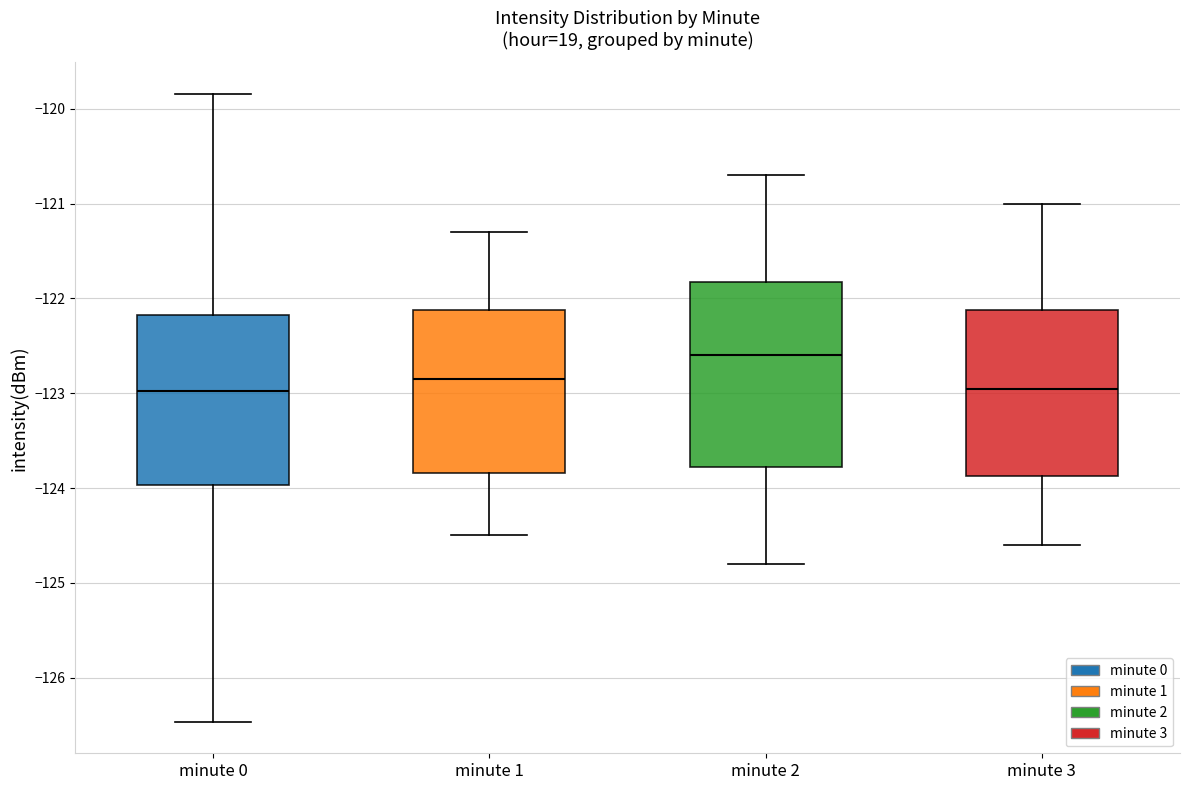

Reading left to right, read every box against the y-axis: the position of its median line, the range the box covers, and the ends of its whiskers. The values are not printed on the chart, so give them approximately, as read against the axis.

minute 0: median -123.0, box -124.0 to -122.2, whiskers -126.5 to -119.8
minute 1: median -122.9, box -123.8 to -122.1, whiskers -124.5 to -121.3
minute 2: median -122.6, box -123.8 to -121.8, whiskers -124.8 to -120.7
minute 3: median -122.9, box -123.9 to -122.1, whiskers -124.6 to -121.0